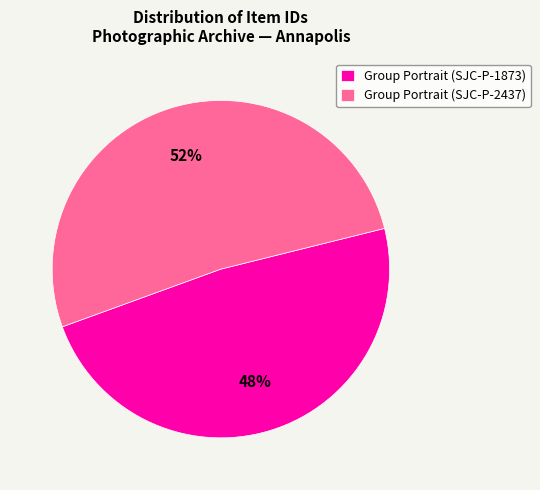

The Group Portrait (SJC-P-1873) slice represents 48% of the pie. True or false?

True